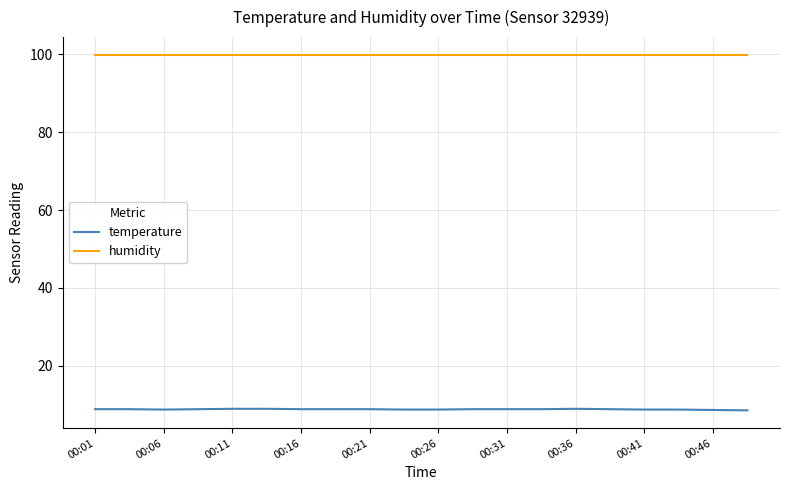

At how many categories does at least one series exceed 72?

20